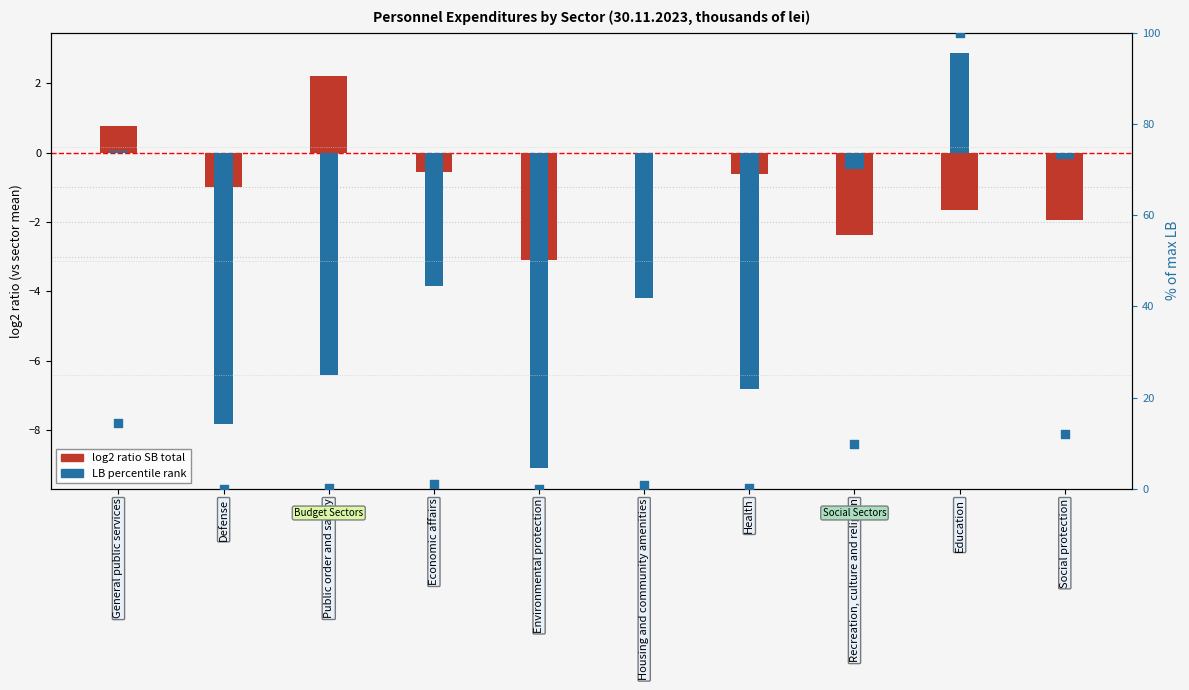

What is the total value across all series at Education?

101.2